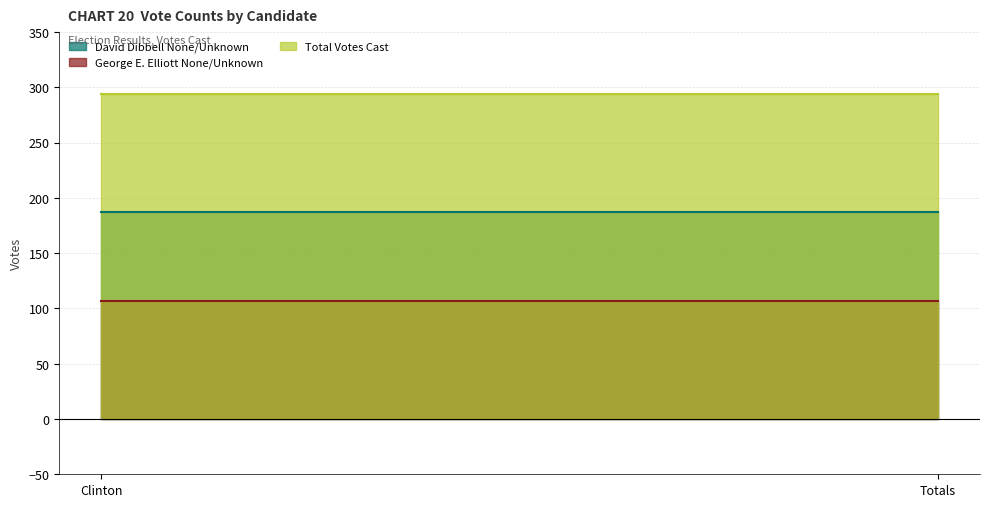

Which label corresponds to the smallest value in the chart?

Clinton